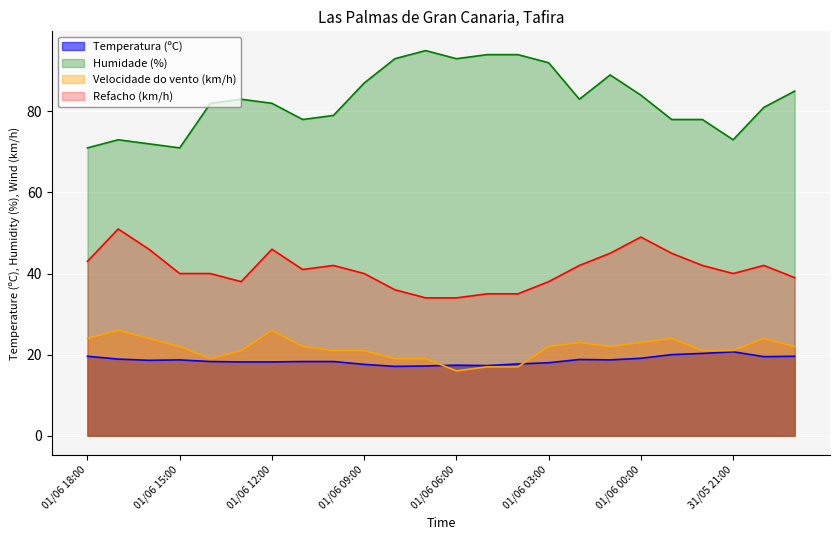

What are all the series names shown in the legend?

Temperatura (ºC), Humidade (%), Velocidade do vento (km/h), Refacho (km/h)